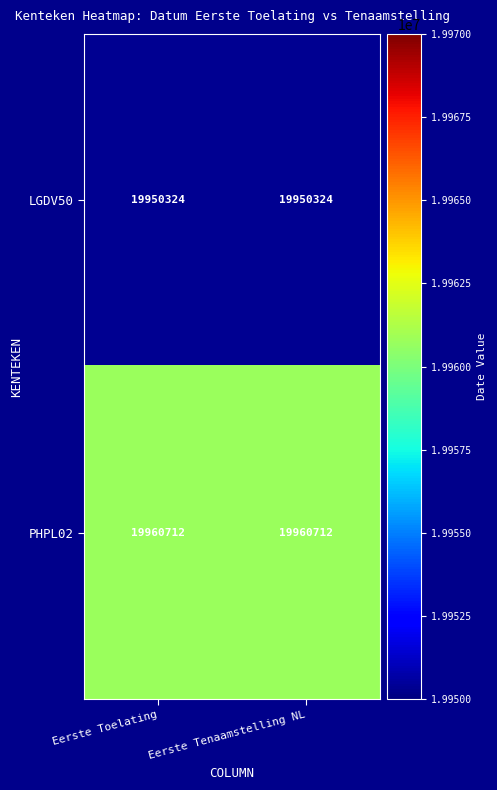

Rank the series at Eerste Tenaamstelling NL from highest to lowest value.

PHPL02, LGDV50